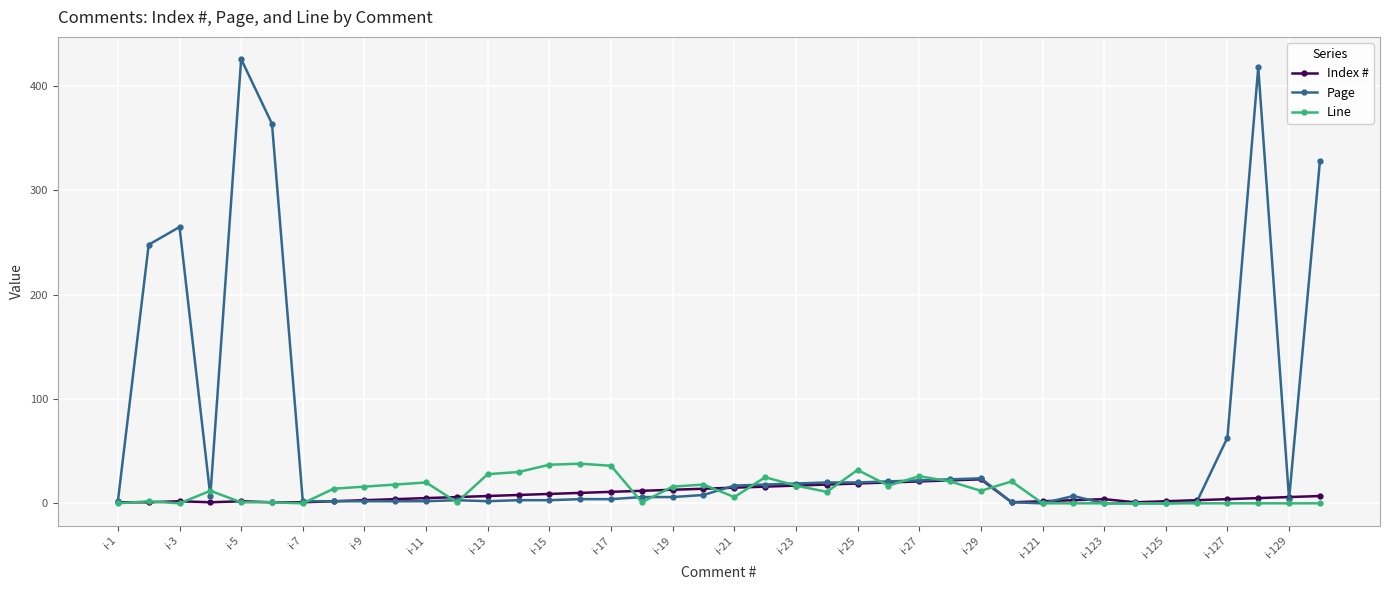

Which series has the widest spread of values?

Page